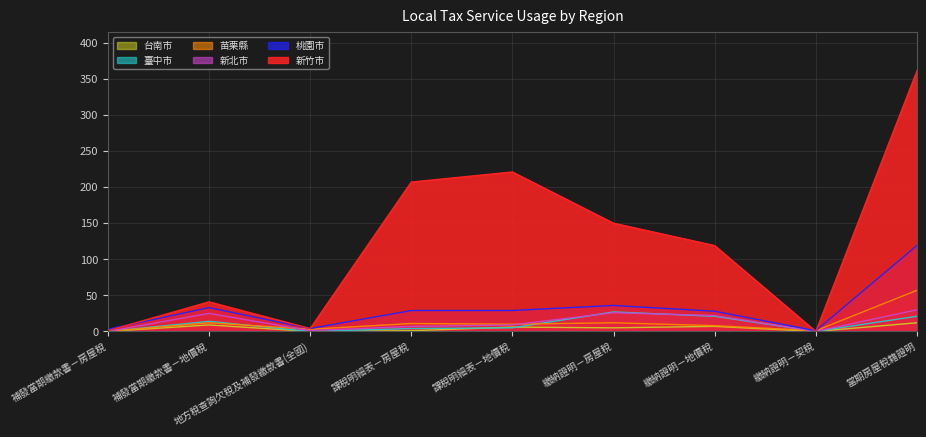

True or false: 新竹市 and 桃園市 cross at least once.

True